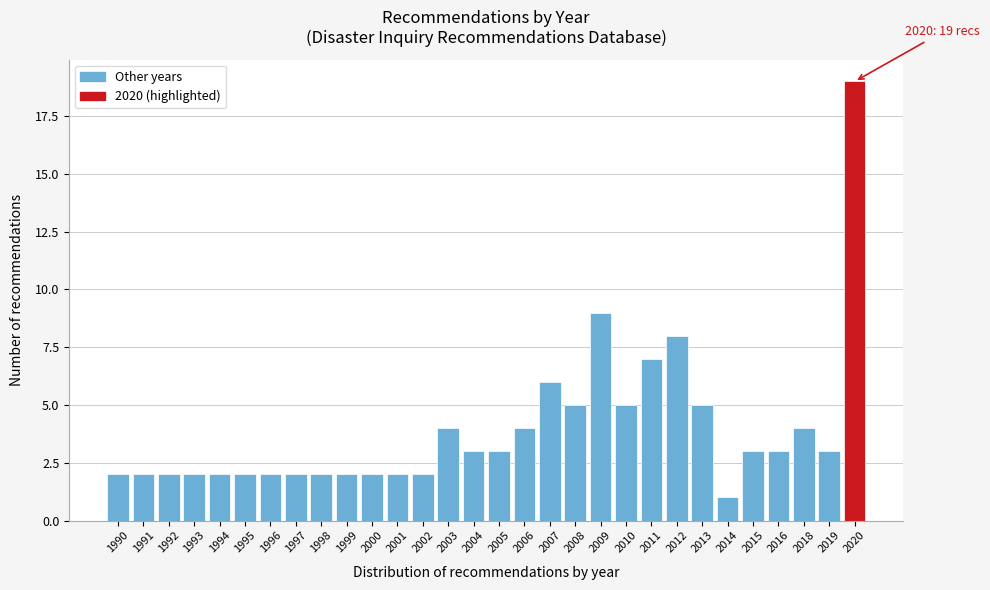

Reading left to right, transcribe all the data shown in this chart.

1990=2	1991=2	1992=2	1993=2	1994=2	1995=2	1996=2	1997=2	1998=2	1999=2	2000=2	2001=2	2002=2	2003=4	2004=3	2005=3	2006=4	2007=6	2008=5	2009=9	2010=5	2011=7	2012=8	2013=5	2014=1	2015=3	2016=3	2018=4	2019=3	2020=19